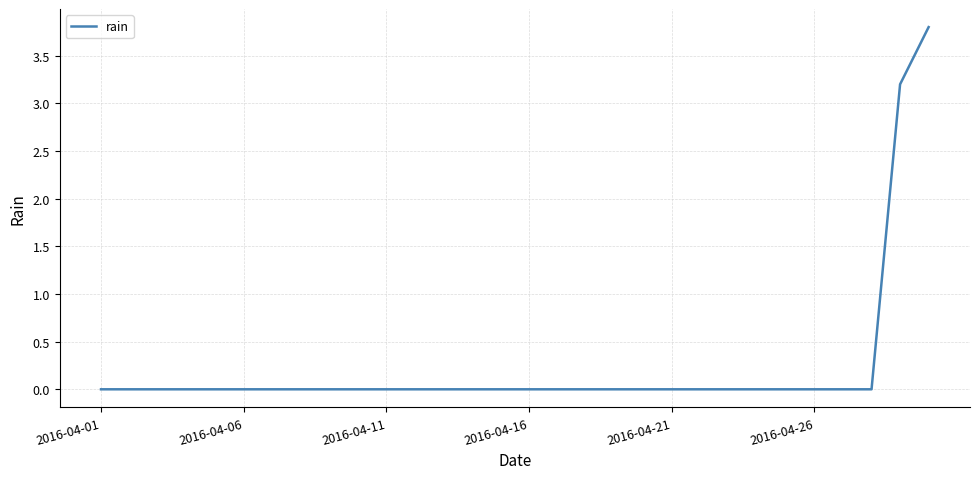

What is the maximum value shown in the chart?

3.8